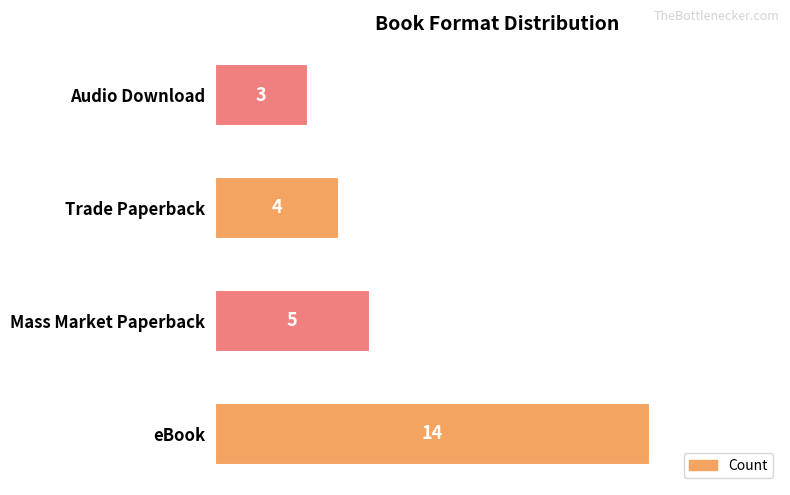

What is the sum of the values at Audio Download and eBook?

17